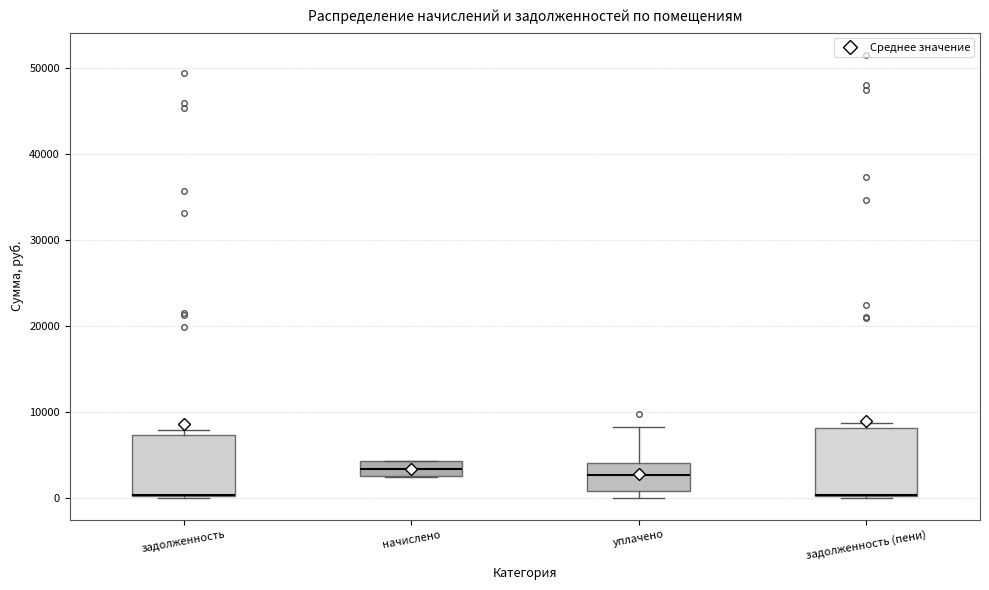

Reading left to right, transcribe this box plot: for each box, give where its median line is, the range the box spans, and where its two whiskers end, as read against the y-axis. The values are not printed on the chart, so give them approximately, as read against the axis.

задолженность: median 0 (drawn on the box's lower edge), box 0 to 7000, whiskers 0 to 8000
начислено: median 3000 (inside the box), box 3000 to 4000, whiskers 2000 to 4000
уплачено: median 3000, box 1000 to 4000, whiskers 0 to 8000
задолженность (пени): median 0 (drawn on the box's lower edge), box 0 to 8000, whiskers 0 to 9000